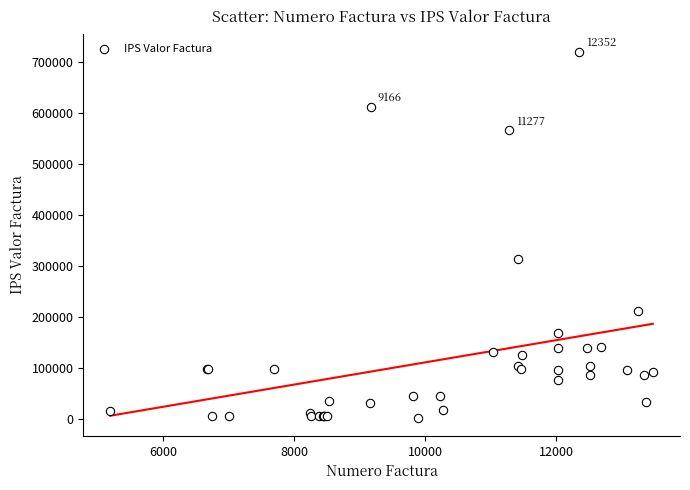

What Y value in the scatter plot is closest to 362142?

313777